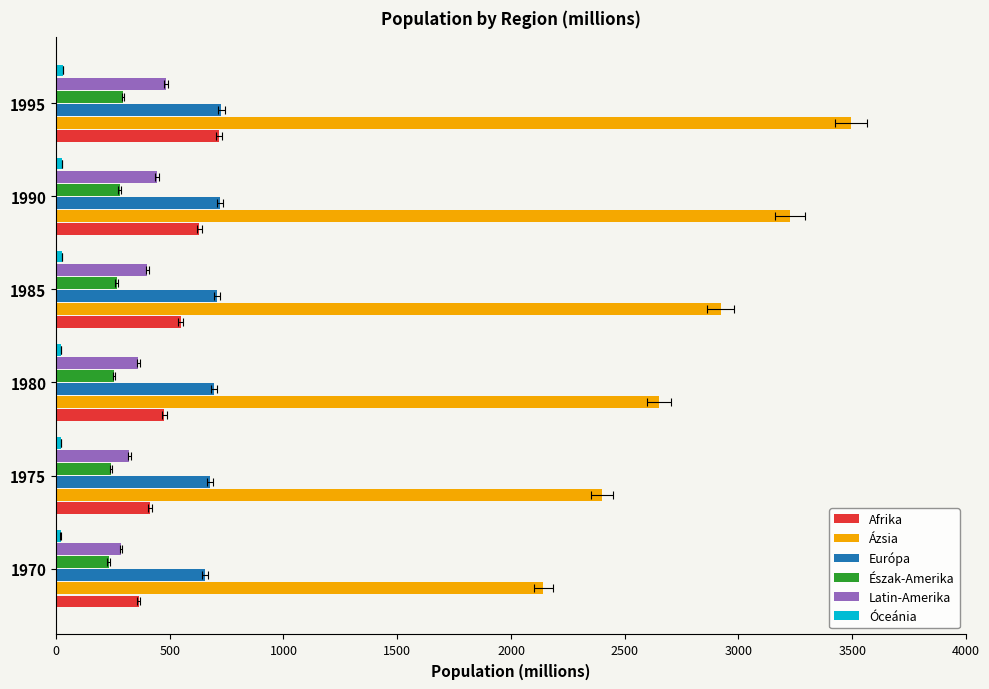

What are all the series names shown in the legend?

Afrika, Ázsia, Európa, Észak-Amerika, Latin-Amerika, Óceánia